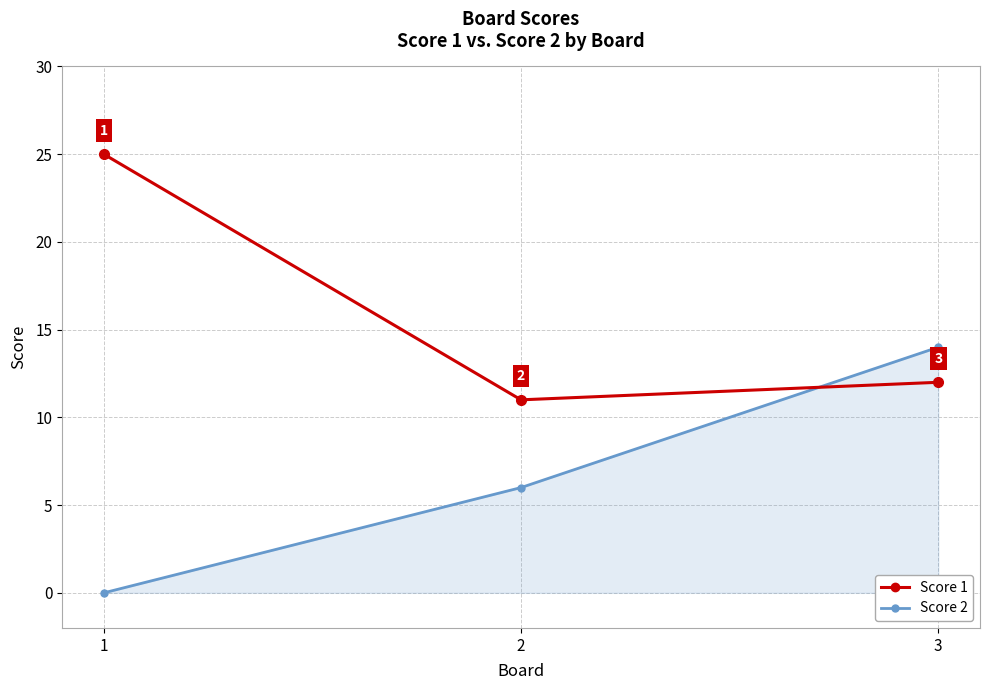

What are all the series names shown in the legend?

Score 1, Score 2